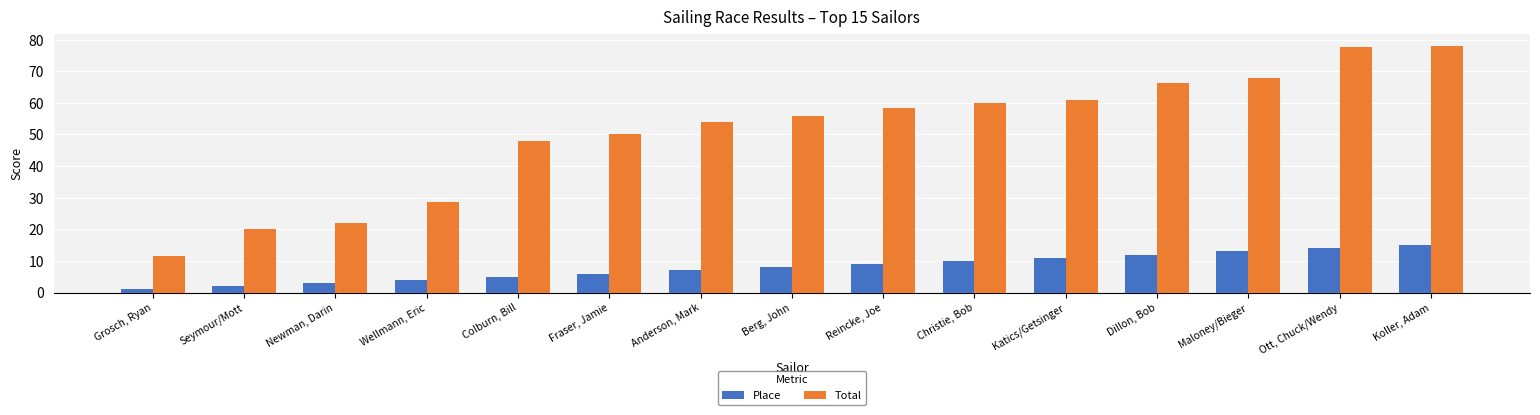

Which series changed the most between Seymour/Mott and Ott, Chuck/Wendy?

Total